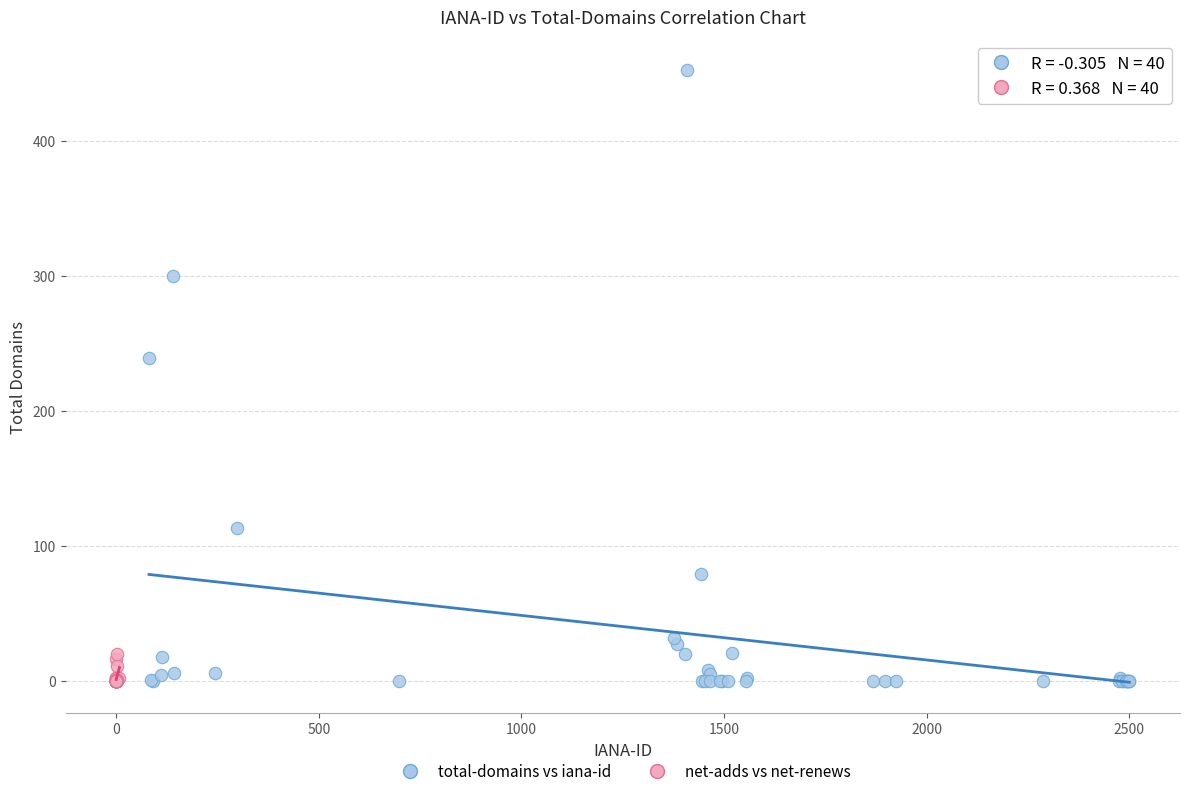

Which series has the widest spread of Y values?

total-domains vs iana-id